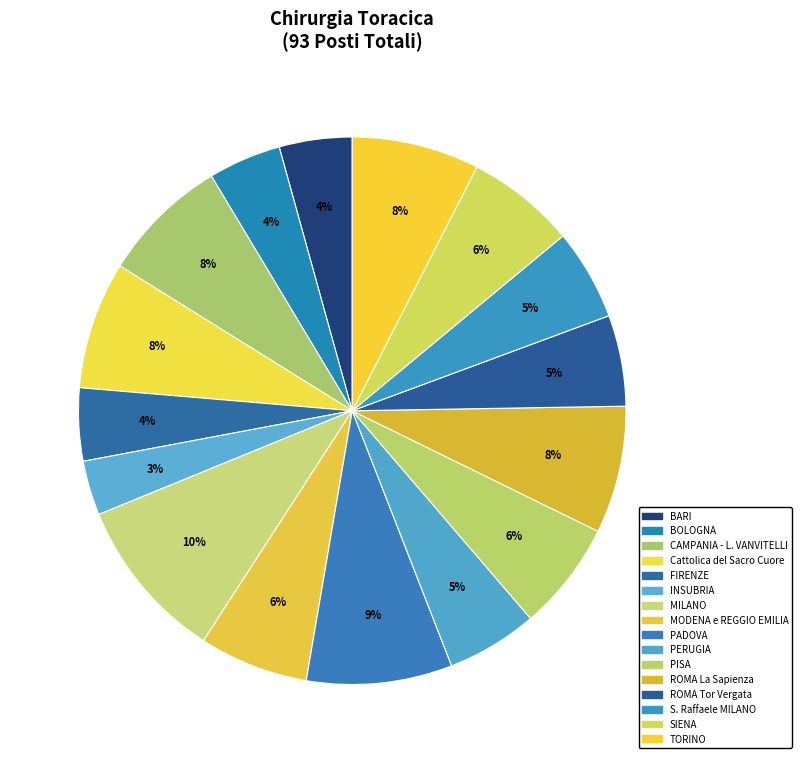

Which category has the biggest portion of the pie?

MILANO